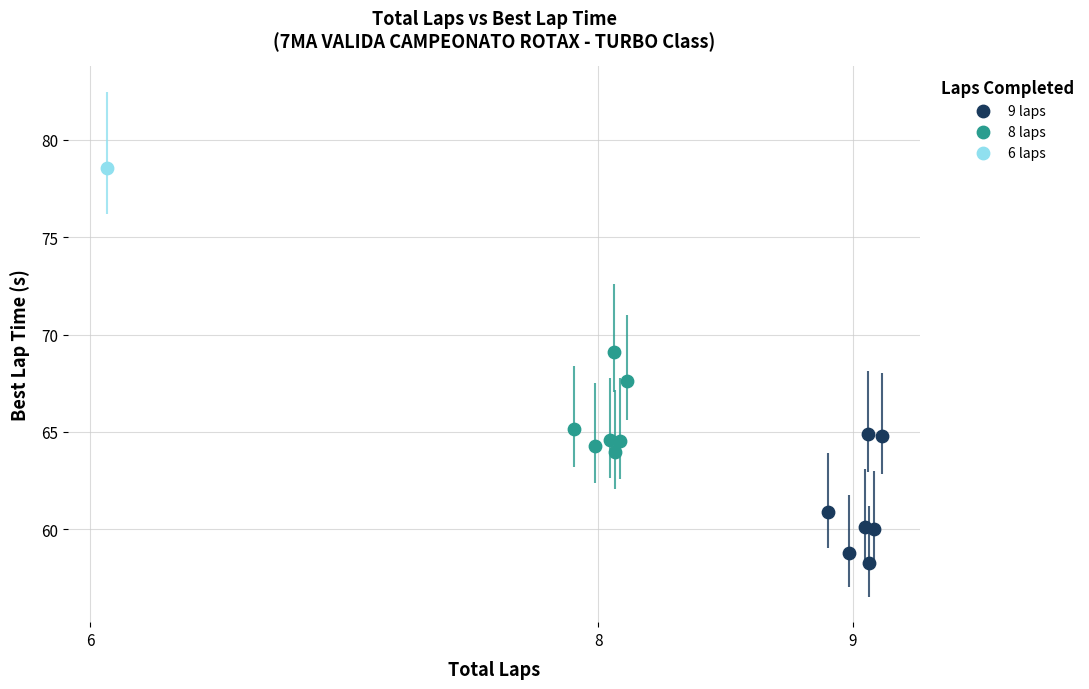

What are all the series names shown in the legend?

9 laps, 8 laps, 6 laps